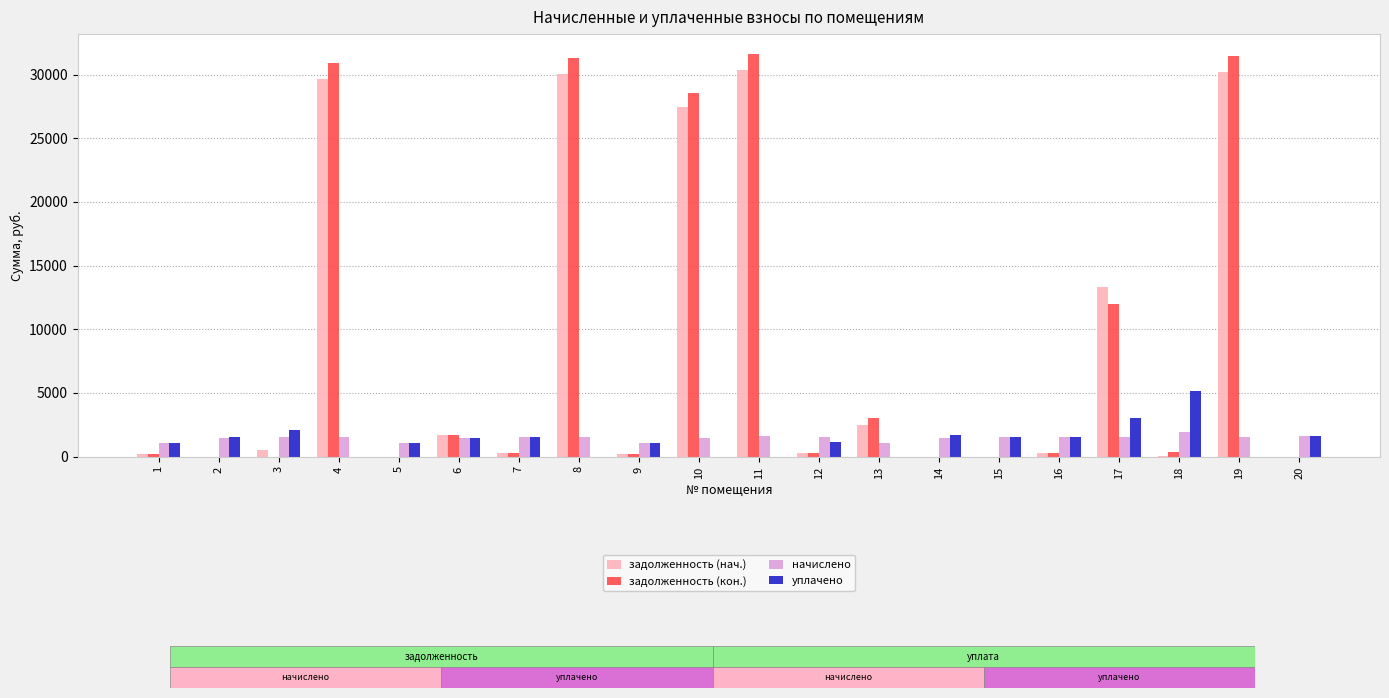

How many data points in задолженность (нач.) are above 299?

10